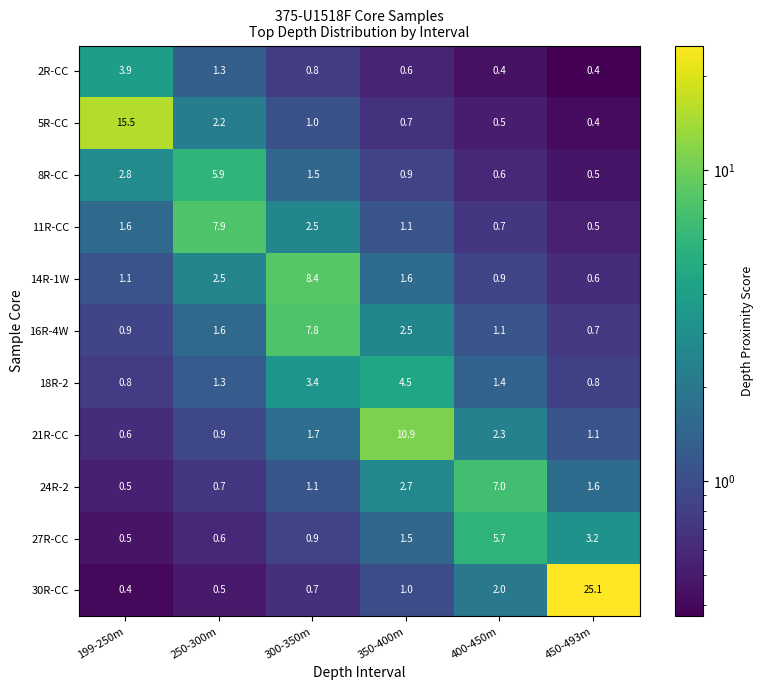

Read the 14R-1W value at 400-450m.

0.9